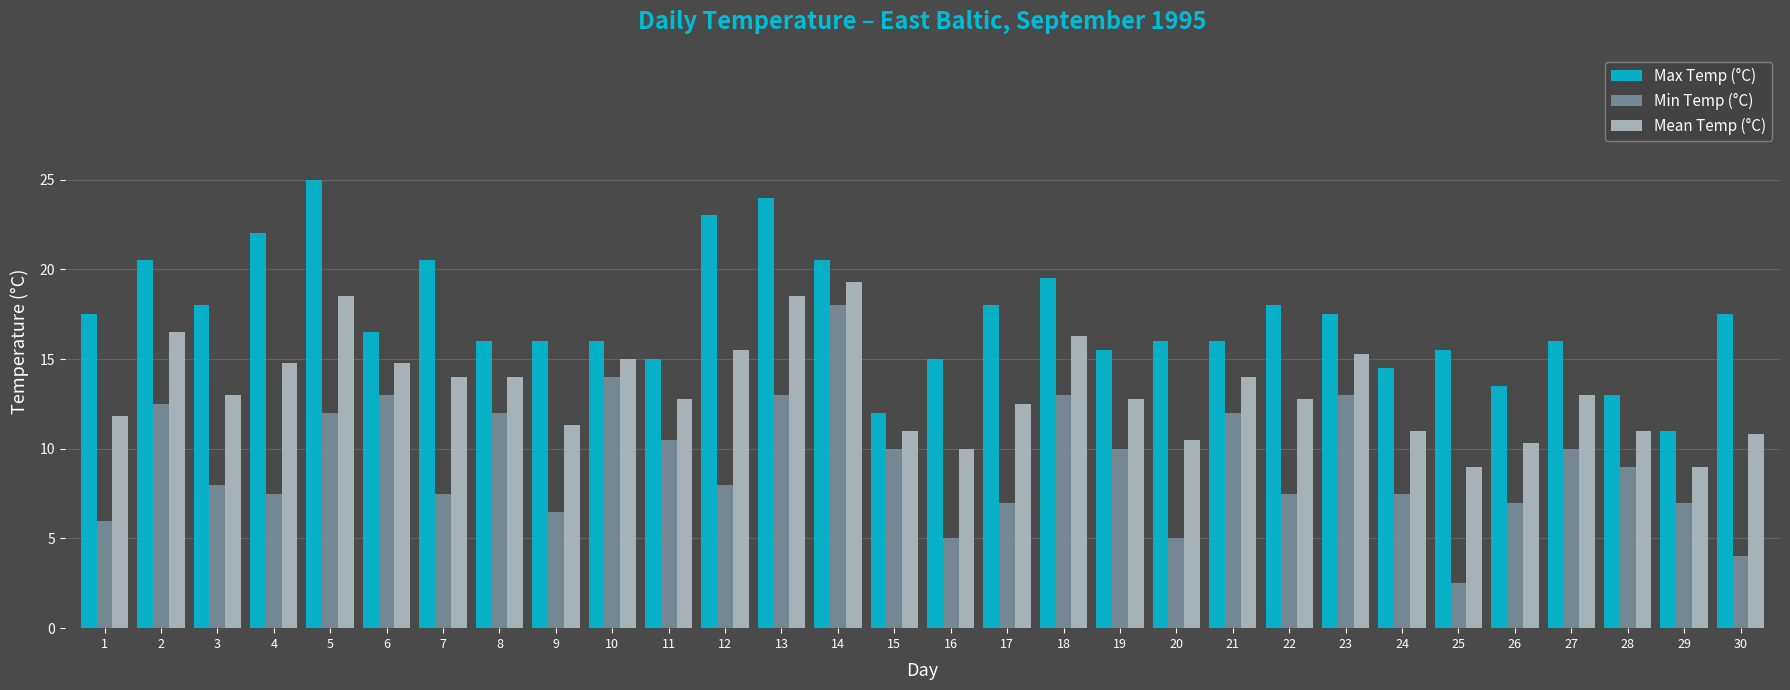

The Min Temp (°C) series shows 7.0 at 26. True or false?

True